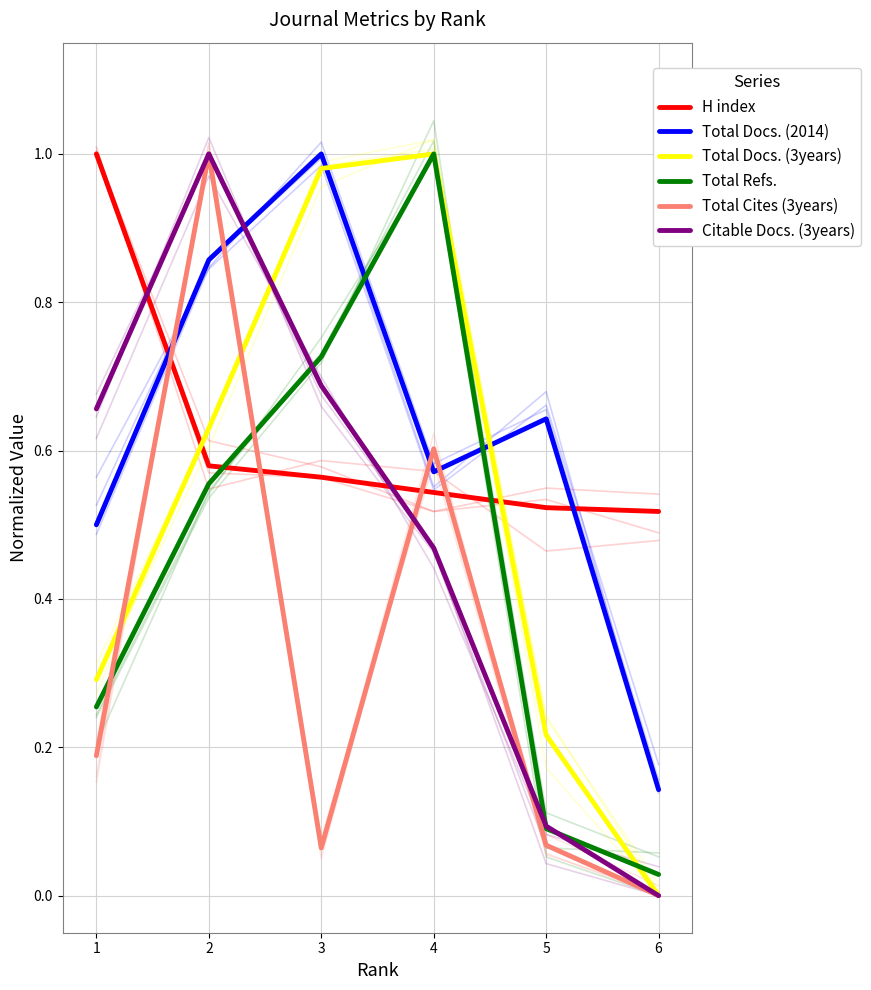

Which series has the widest spread of values?

Total Docs. (3years)